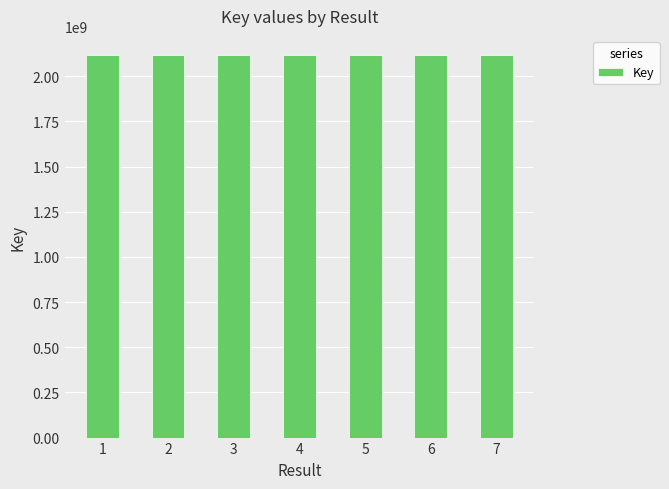

How many categories are shown in the chart?

7